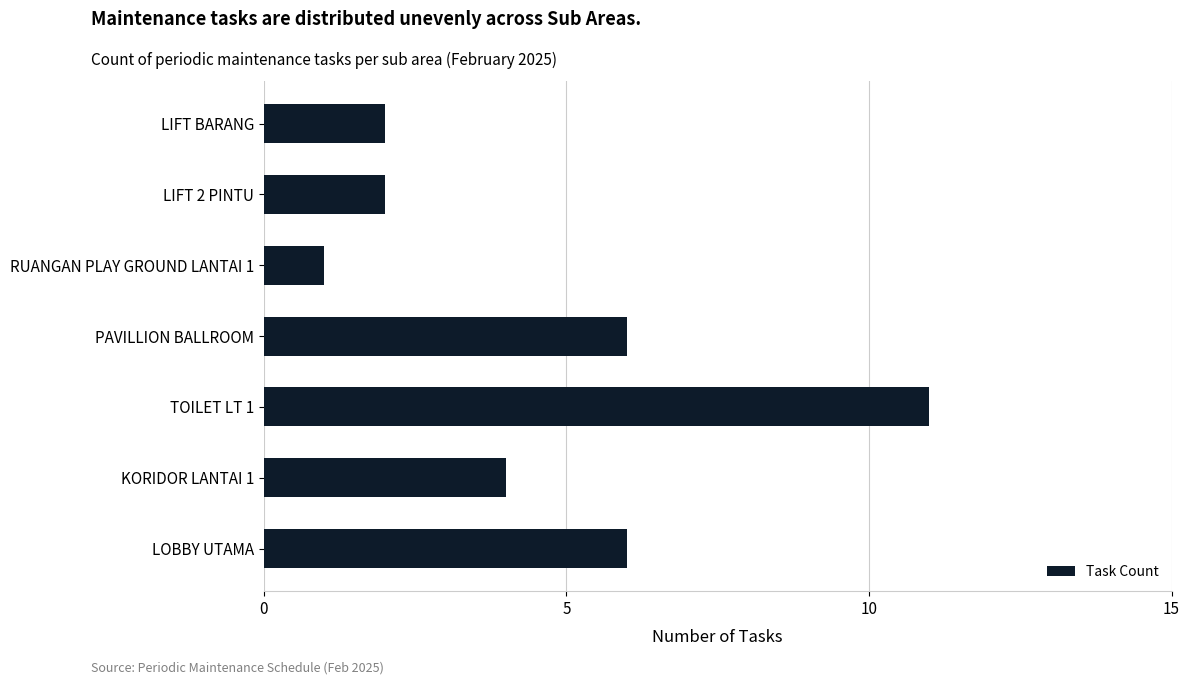

What is the average value?

5